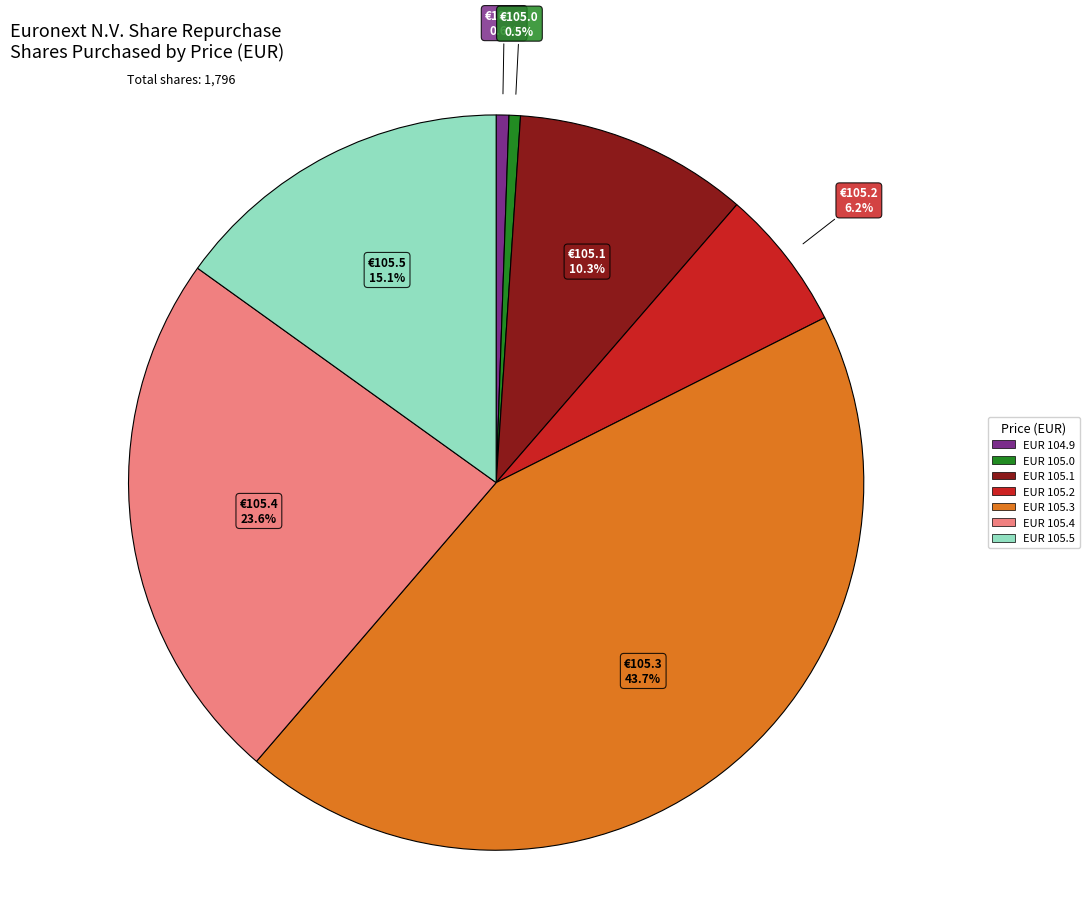

Does any single category account for the majority?

No